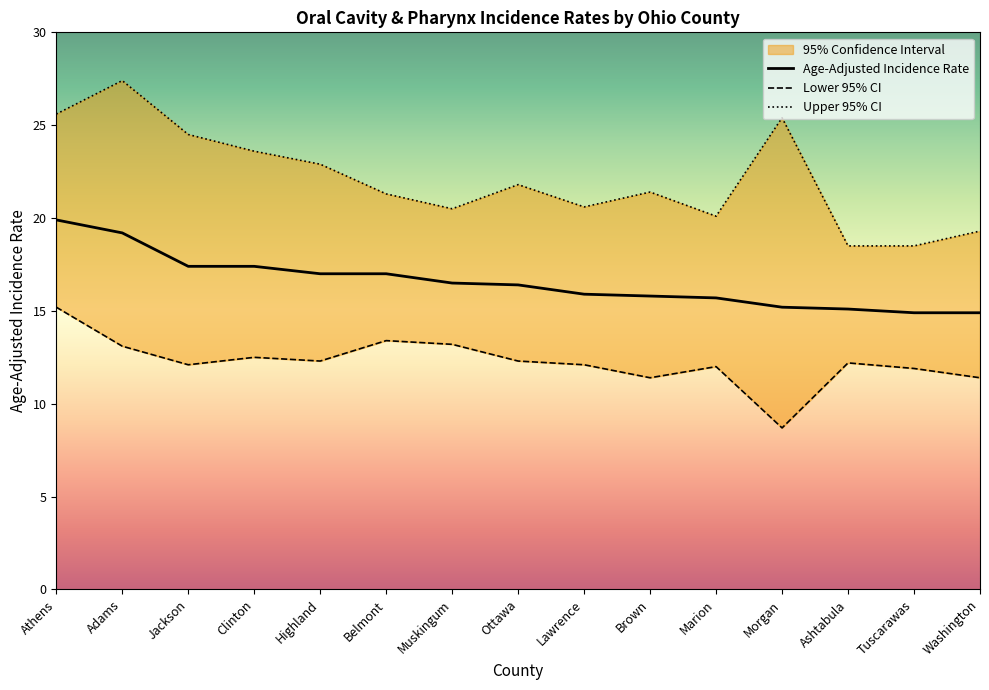

List the series in order of their overall mean, highest first.

Upper 95% CI, Age-Adjusted Incidence Rate, Lower 95% CI